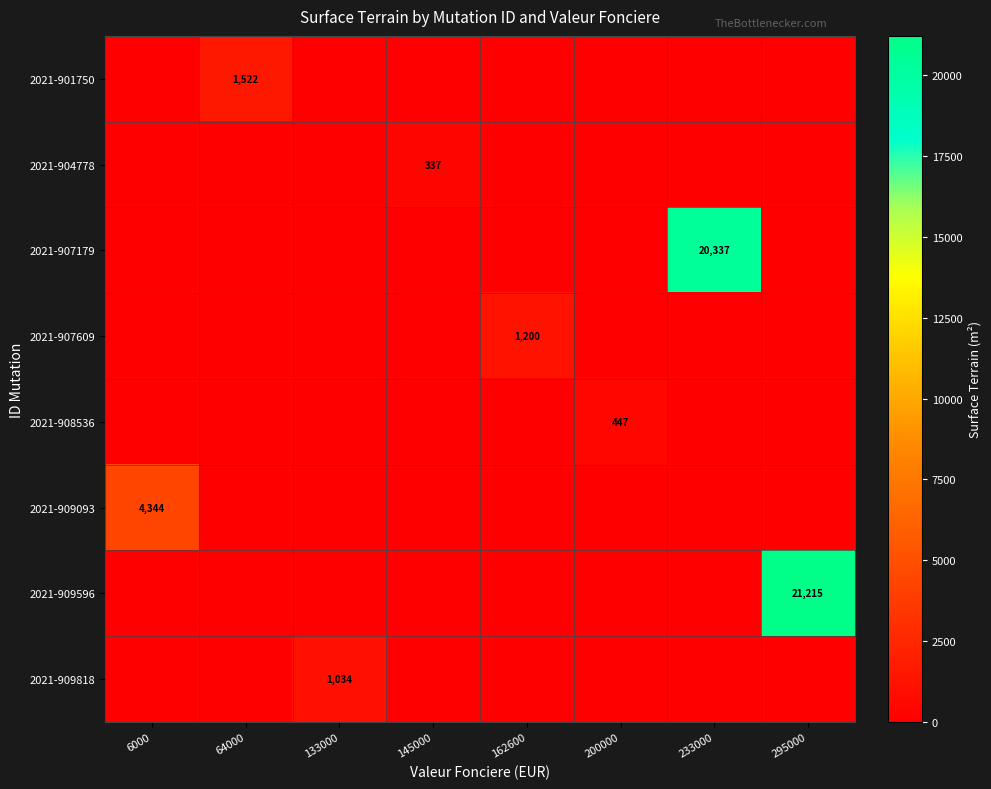

The 2021-907609 series shows 580 at 162600. True or false?

False